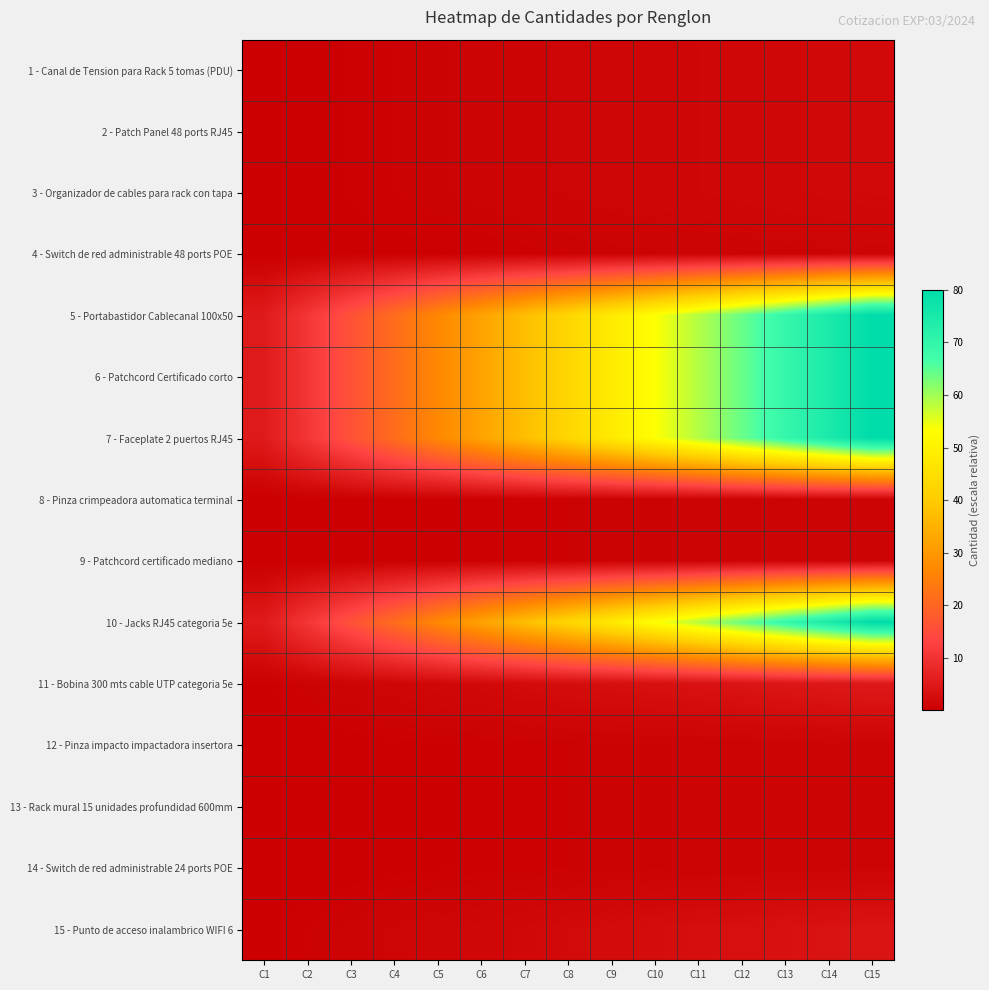

Reading left to right, transcribe all the data shown in this chart.

1 - Canal de Tension para Rack 5 tomas (PDU): C1=0.1	C2=0.3	C3=0.4	C4=0.5	C5=0.7	C6=0.8	C7=0.9	C8=1.1	C9=1.2	C10=1.3	C11=1.5	C12=1.6	C13=1.7	C14=1.9	C15=2.0
2 - Patch Panel 48 ports RJ45: C1=0.1	C2=0.3	C3=0.4	C4=0.5	C5=0.7	C6=0.8	C7=0.9	C8=1.1	C9=1.2	C10=1.3	C11=1.5	C12=1.6	C13=1.7	C14=1.9	C15=2.0
3 - Organizador de cables para rack con tapa: C1=0.1	C2=0.3	C3=0.4	C4=0.5	C5=0.7	C6=0.8	C7=0.9	C8=1.1	C9=1.2	C10=1.3	C11=1.5	C12=1.6	C13=1.7	C14=1.9	C15=2.0
4 - Switch de red administrable 48 ports POE: C1=0.1	C2=0.1	C3=0.2	C4=0.3	C5=0.3	C6=0.4	C7=0.5	C8=0.5	C9=0.6	C10=0.7	C11=0.7	C12=0.8	C13=0.9	C14=0.9	C15=1.0
5 - Portabastidor Cablecanal 100x50: C1=5.3	C2=10.7	C3=16.0	C4=21.3	C5=26.7	C6=32.0	C7=37.3	C8=42.7	C9=48.0	C10=53.3	C11=58.7	C12=64.0	C13=69.3	C14=74.7	C15=80.0
6 - Patchcord Certificado corto: C1=5.3	C2=10.7	C3=16.0	C4=21.3	C5=26.7	C6=32.0	C7=37.3	C8=42.7	C9=48.0	C10=53.3	C11=58.7	C12=64.0	C13=69.3	C14=74.7	C15=80.0
7 - Faceplate 2 puertos RJ45: C1=5.3	C2=10.7	C3=16.0	C4=21.3	C5=26.7	C6=32.0	C7=37.3	C8=42.7	C9=48.0	C10=53.3	C11=58.7	C12=64.0	C13=69.3	C14=74.7	C15=80.0
8 - Pinza crimpeadora automatica terminal: C1=0.1	C2=0.1	C3=0.2	C4=0.3	C5=0.3	C6=0.4	C7=0.5	C8=0.5	C9=0.6	C10=0.7	C11=0.7	C12=0.8	C13=0.9	C14=0.9	C15=1.0
9 - Patchcord certificado mediano: C1=0.1	C2=0.1	C3=0.2	C4=0.3	C5=0.3	C6=0.4	C7=0.5	C8=0.5	C9=0.6	C10=0.7	C11=0.7	C12=0.8	C13=0.9	C14=0.9	C15=1.0
10 - Jacks RJ45 categoria 5e: C1=5.3	C2=10.7	C3=16.0	C4=21.3	C5=26.7	C6=32.0	C7=37.3	C8=42.7	C9=48.0	C10=53.3	C11=58.7	C12=64.0	C13=69.3	C14=74.7	C15=80.0
11 - Bobina 300 mts cable UTP categoria 5e: C1=0.3	C2=0.7	C3=1.0	C4=1.3	C5=1.7	C6=2.0	C7=2.3	C8=2.7	C9=3.0	C10=3.3	C11=3.7	C12=4.0	C13=4.3	C14=4.7	C15=5.0
12 - Pinza impacto impactadora insertora: C1=0.1	C2=0.1	C3=0.2	C4=0.3	C5=0.3	C6=0.4	C7=0.5	C8=0.5	C9=0.6	C10=0.7	C11=0.7	C12=0.8	C13=0.9	C14=0.9	C15=1.0
13 - Rack mural 15 unidades profundidad 600mm: C1=0.1	C2=0.1	C3=0.2	C4=0.3	C5=0.3	C6=0.4	C7=0.5	C8=0.5	C9=0.6	C10=0.7	C11=0.7	C12=0.8	C13=0.9	C14=0.9	C15=1.0
14 - Switch de red administrable 24 ports POE: C1=0.1	C2=0.1	C3=0.2	C4=0.3	C5=0.3	C6=0.4	C7=0.5	C8=0.5	C9=0.6	C10=0.7	C11=0.7	C12=0.8	C13=0.9	C14=0.9	C15=1.0
15 - Punto de acceso inalambrico WIFI 6: C1=0.3	C2=0.5	C3=0.8	C4=1.1	C5=1.3	C6=1.6	C7=1.9	C8=2.1	C9=2.4	C10=2.7	C11=2.9	C12=3.2	C13=3.5	C14=3.7	C15=4.0